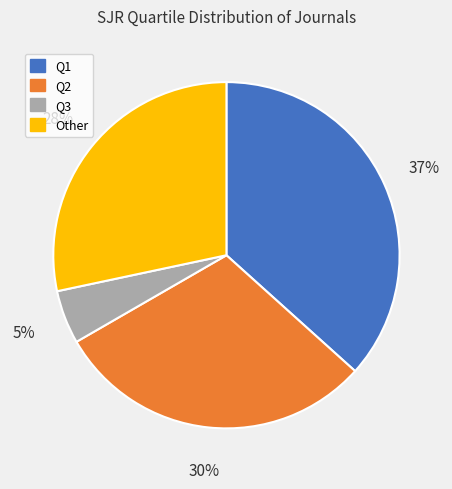

To the nearest percent, what is the combined percentage of Q2 and Q1?

67%